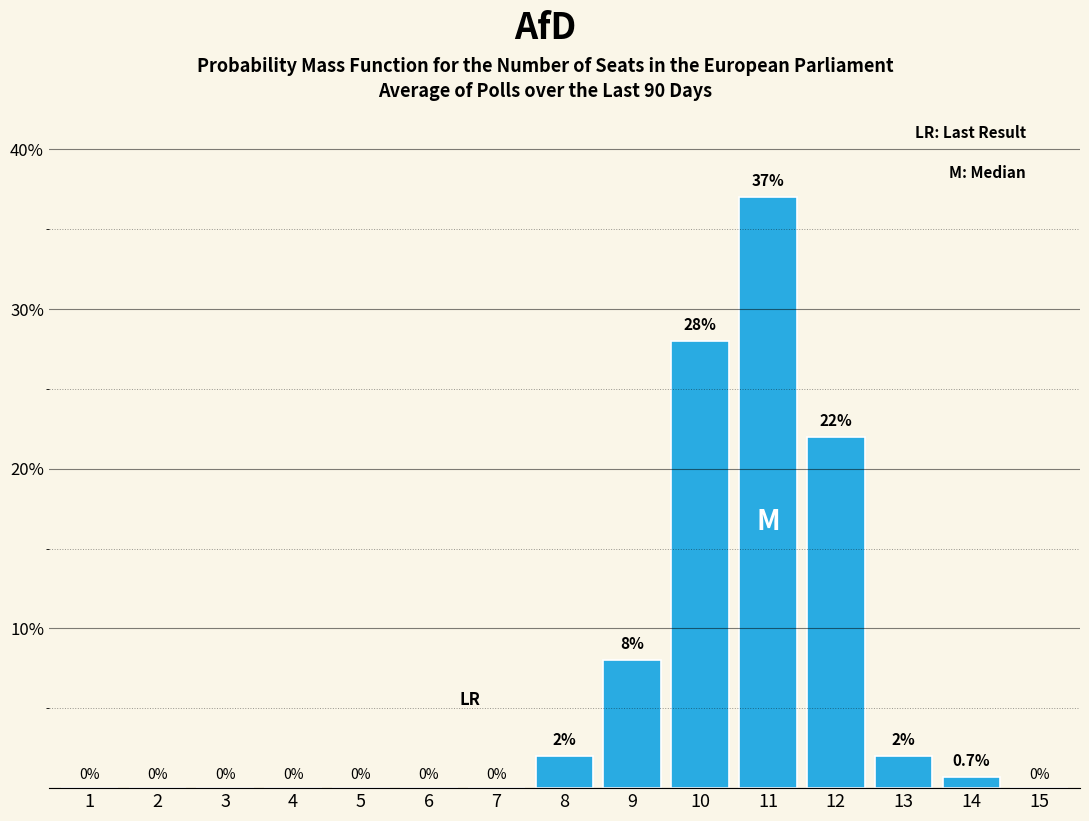

Reading right to left, transcribe all the data shown in this chart.

15=0.0	14=0.7	13=2.0	12=22.0	11=37.0	10=28.0	9=8.0	8=2.0	7=0.0	6=0.0	5=0.0	4=0.0	3=0.0	2=0.0	1=0.0